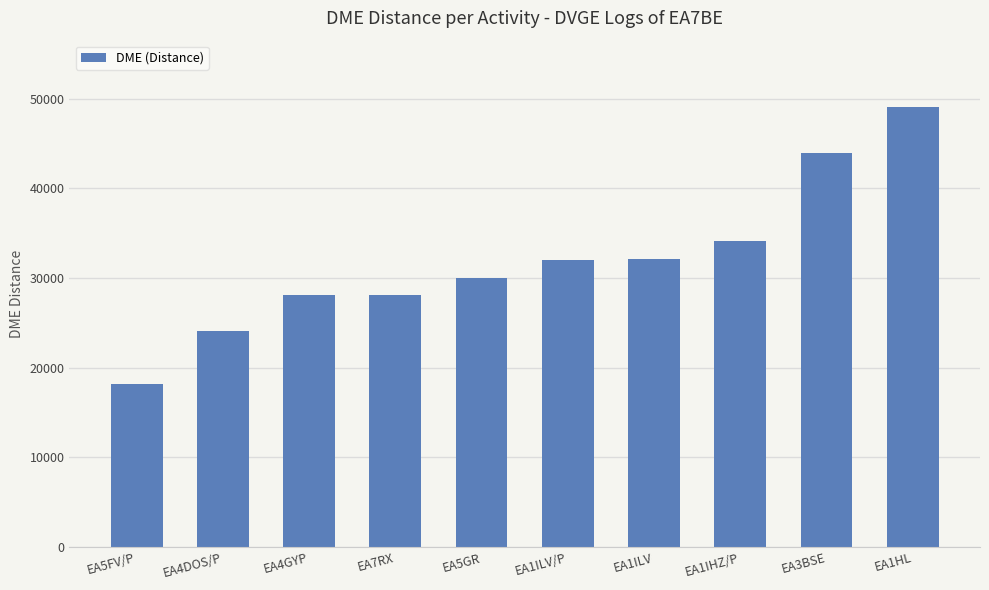

What is the sum of the values at EA5FV/P and EA5GR?

48194